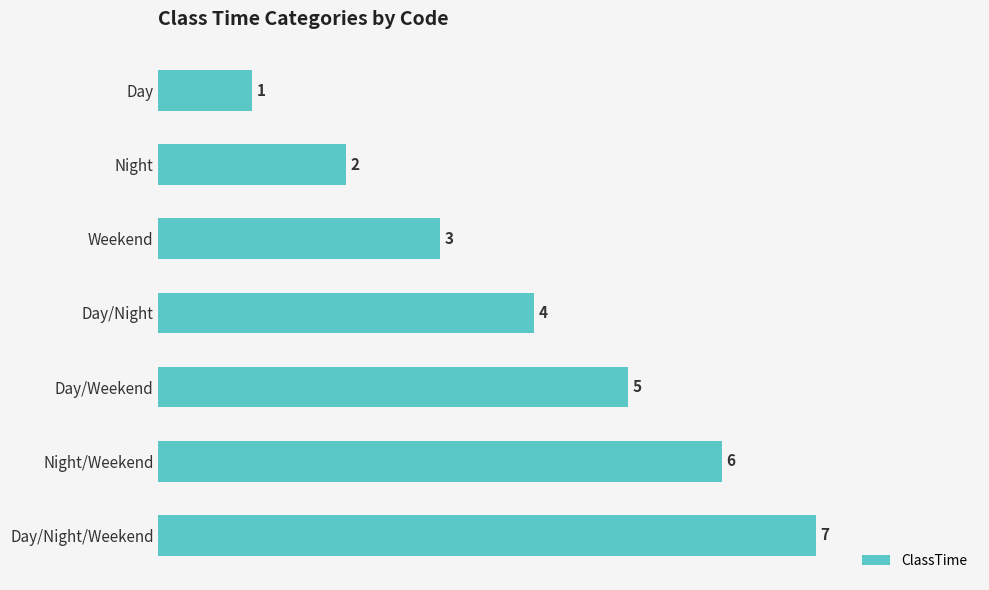

Between Day/Weekend and Day/Night, which is larger?

Day/Weekend